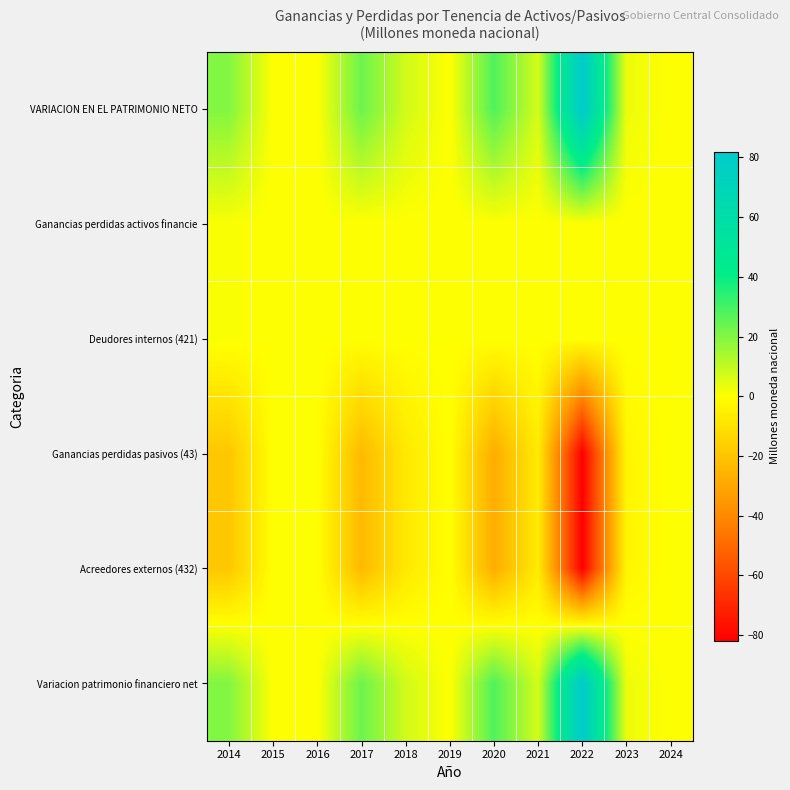

At which category does the chart reach its minimum across all series?

2022